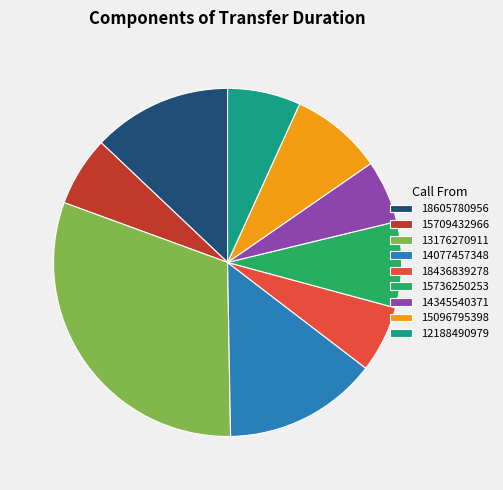

Which has a higher value, 13176270911 or 15709432966?

13176270911